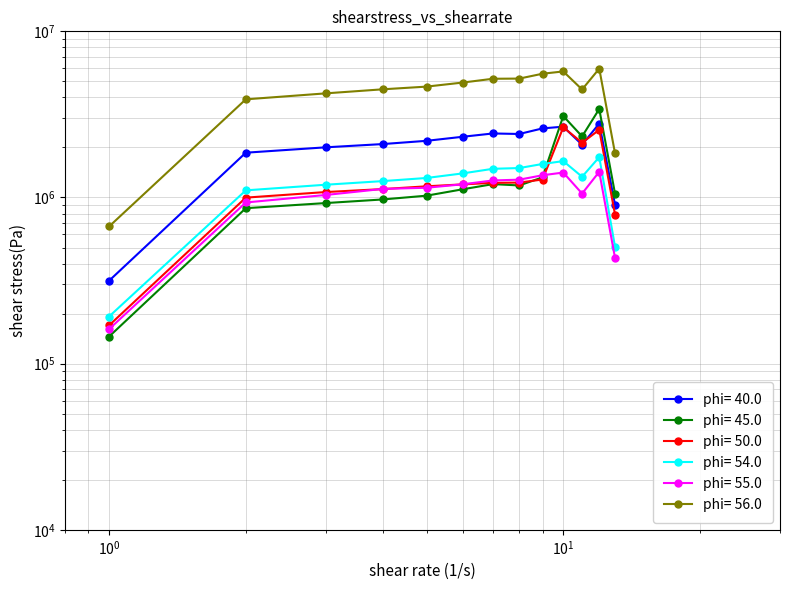

Which series has the widest spread of values?

TOTAL